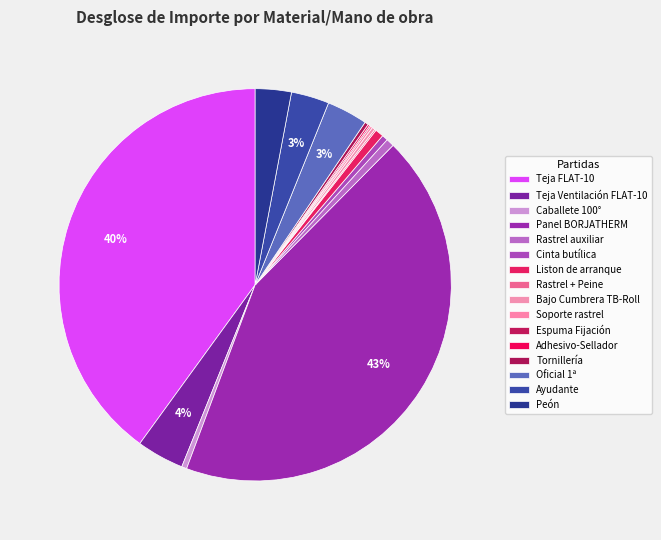

To the nearest percent, what is the difference between the largest and smallest slice percentages?

43%